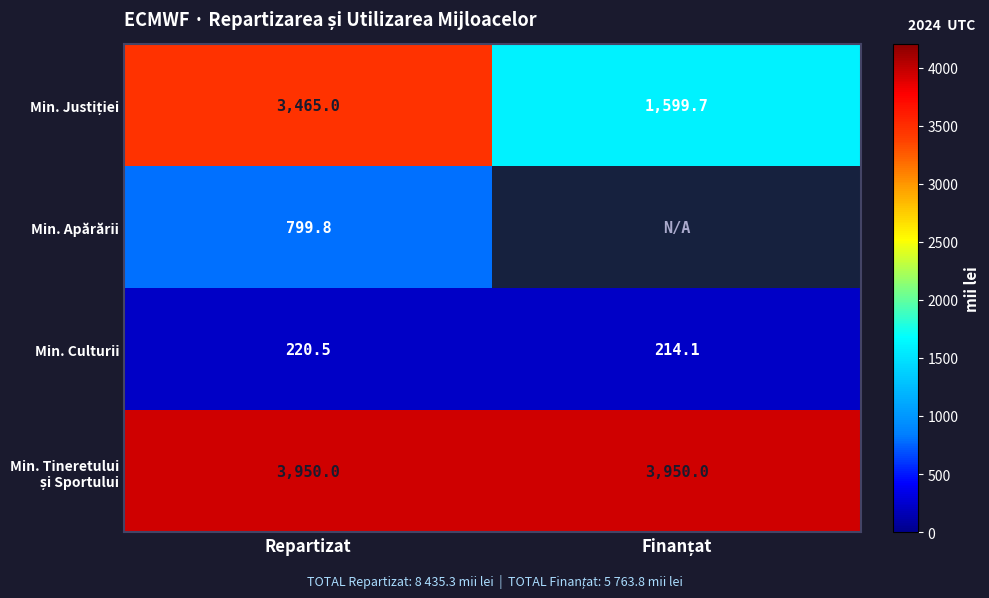

What is the total value across all series at Repartizat?

8435.3